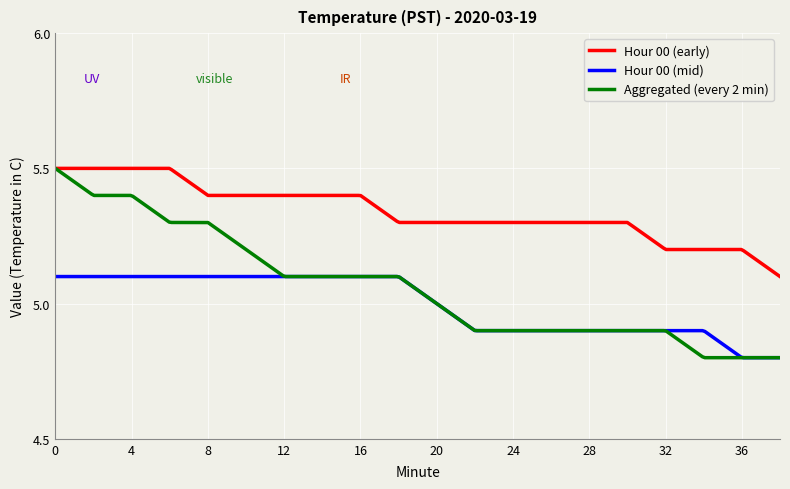

Which series has the widest spread of values?

Aggregated (every 2 min)